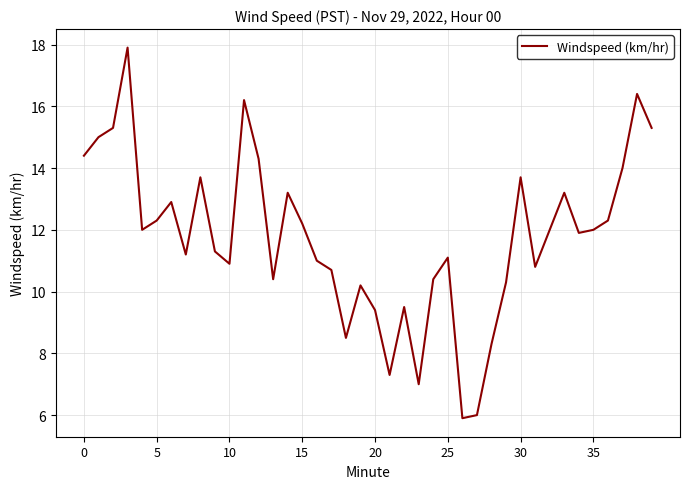

What is the difference between the maximum and minimum values?

12.0